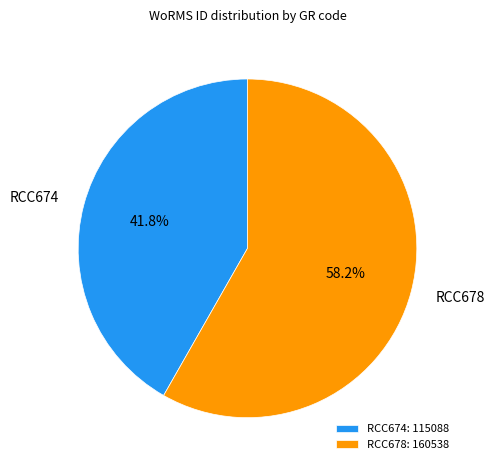

Which slice is the smallest?

RCC674